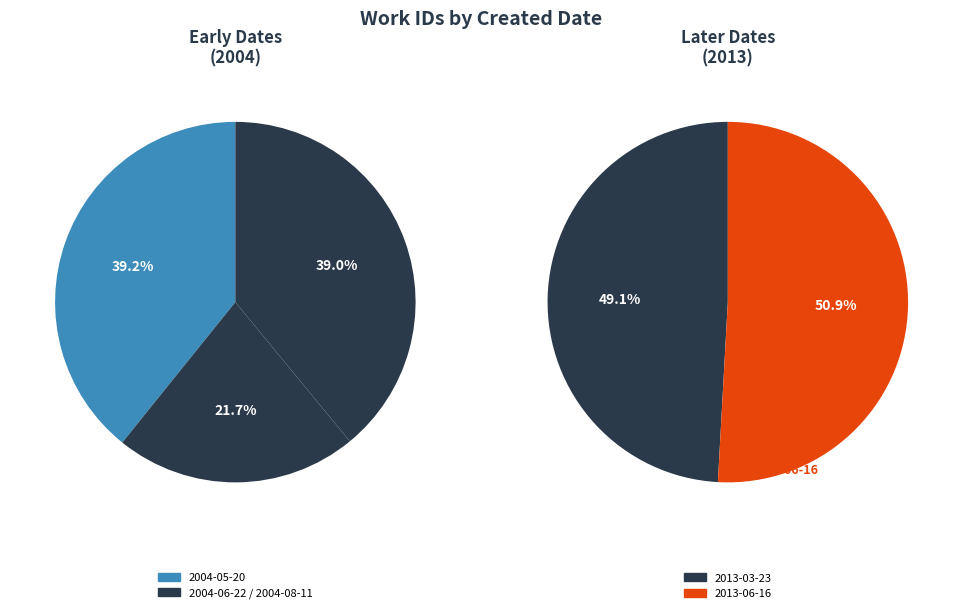

Does 2013-03-23 account for over 50% of the chart?

No